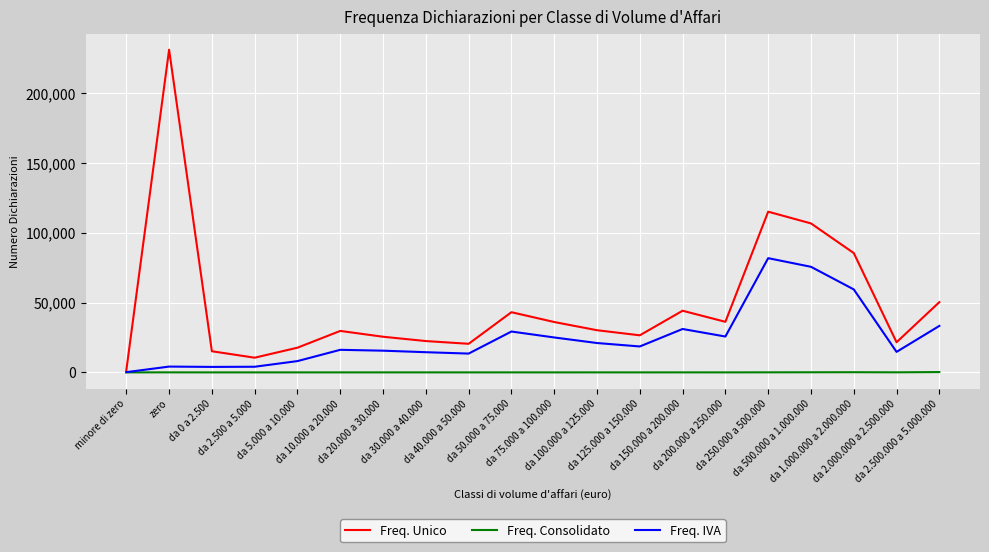

What is the total value across all series at da 20.000 a 30.000?

41040